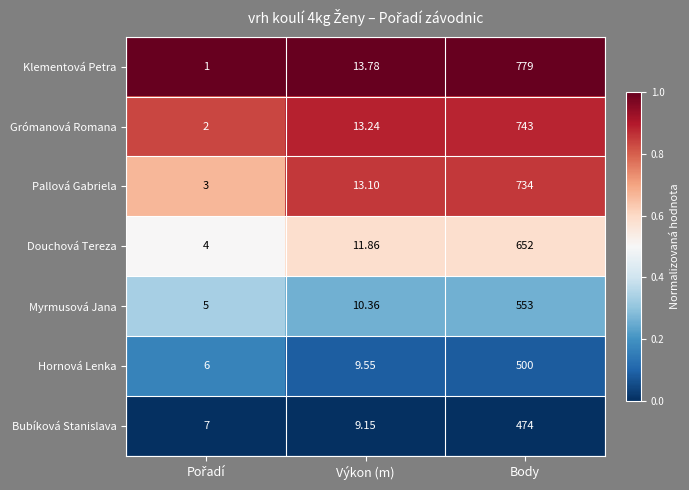

Rank the series at Výkon (m) from highest to lowest value.

Klementová Petra, Grómanová Romana, Pallová Gabriela, Douchová Tereza, Myrmusová Jana, Hornová Lenka, Bubíková Stanislava